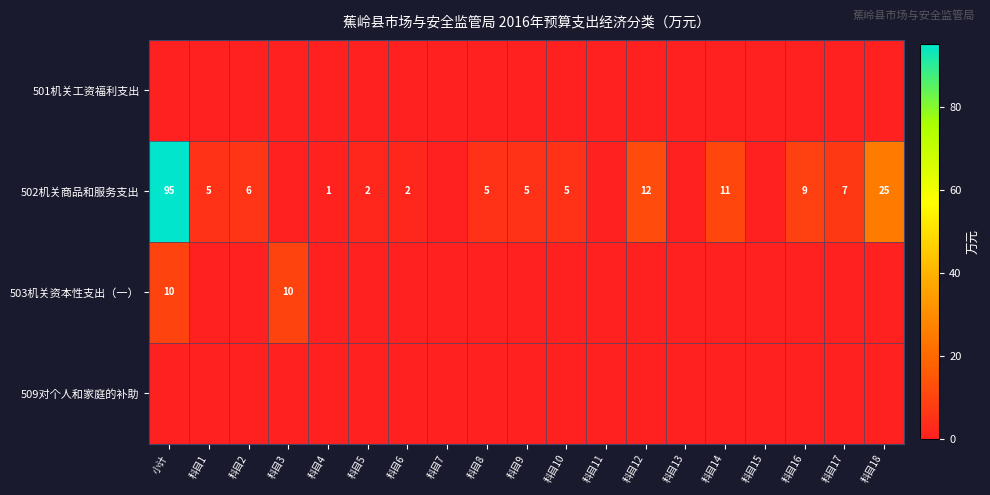

The 502机关商品和服务支出 series shows 2 at 科目5. True or false?

True